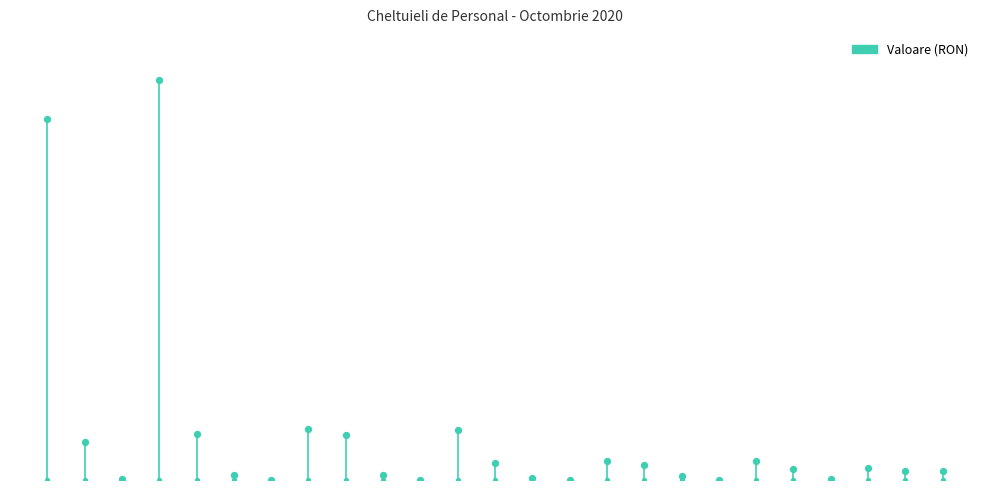

What is the change in value from 1 to 21?

-229463